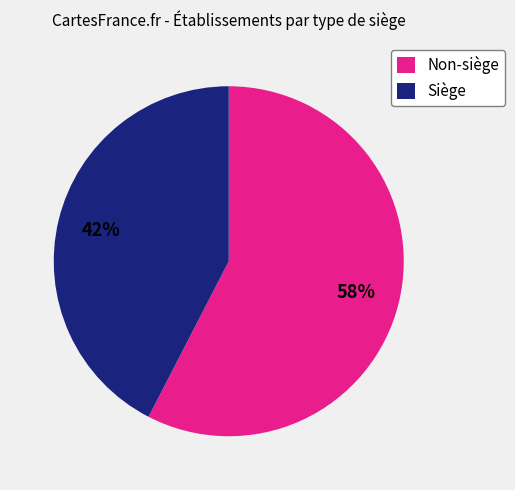

To the nearest percent, what is the combined percentage of Siège and Non-siège?

100%